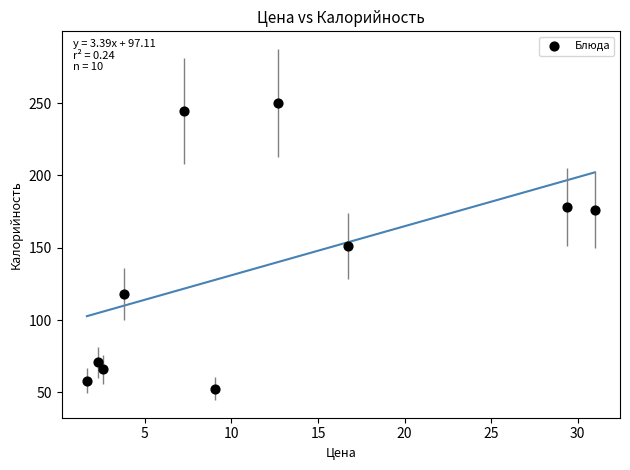

What is the range of X values (max minus min)?

29.3